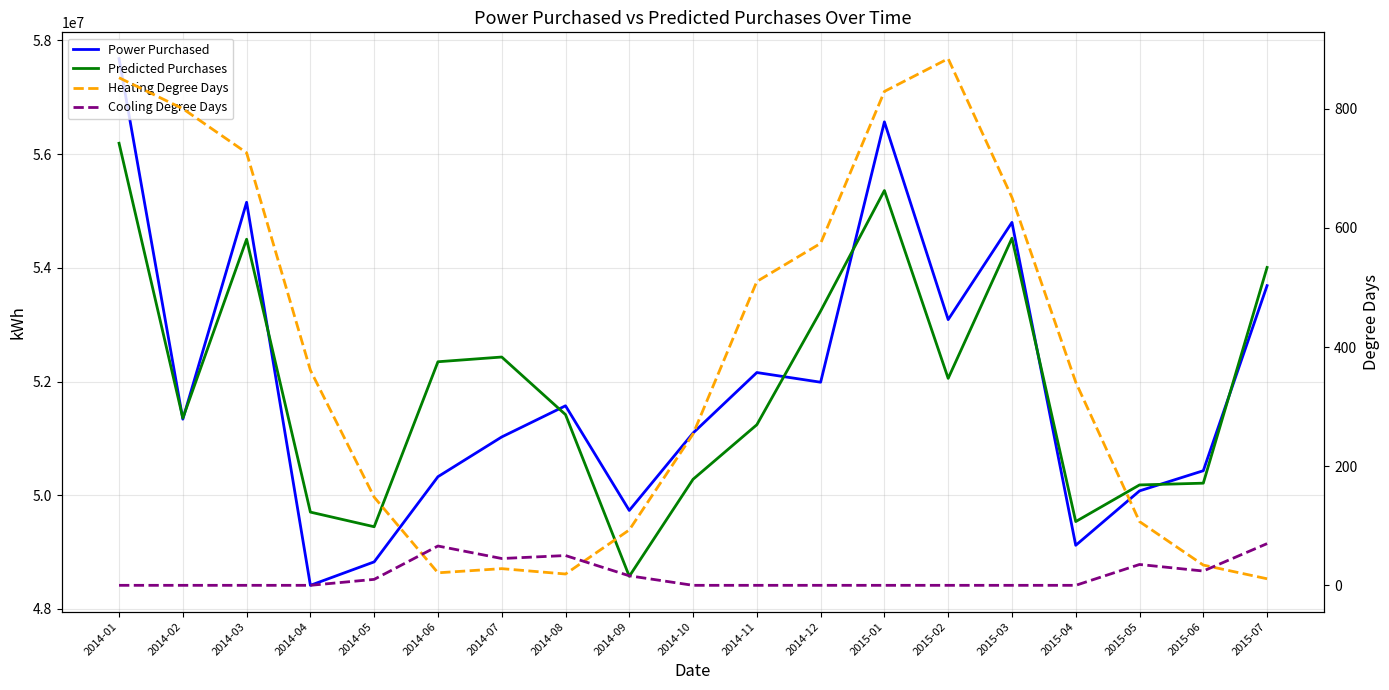

Is the value of Cooling Degree Days at 2015-04 greater than the value of Heating Degree Days at 2014-01?

No